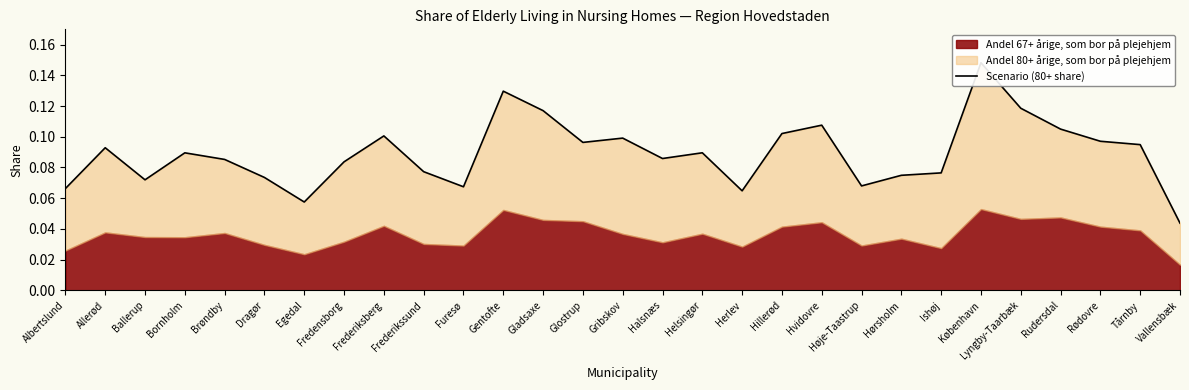

The value at Halsnæs is 0.1. True or false?

True